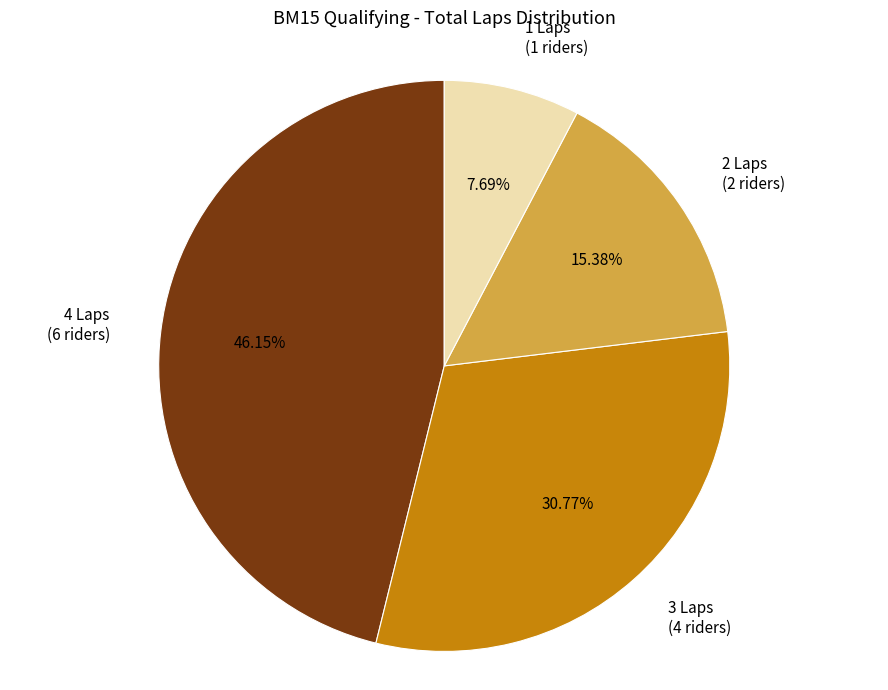

What is the ratio of the value at 3 Laps (4 riders) to the value at 2 Laps (2 riders)?

2.0